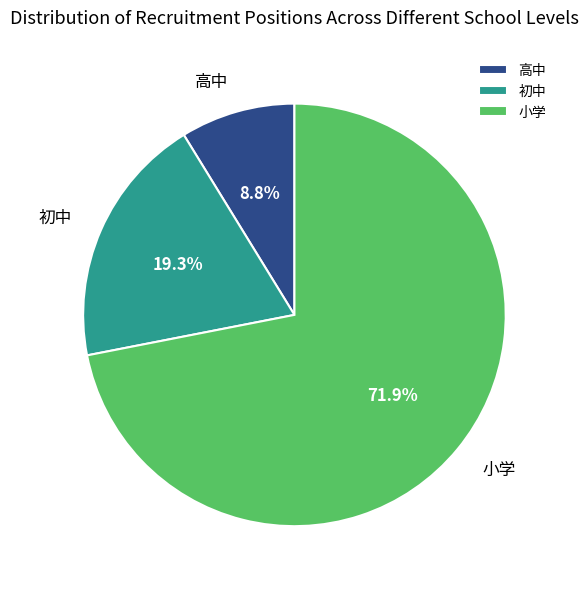

What percentage is NOT represented by 初中?

80.7%